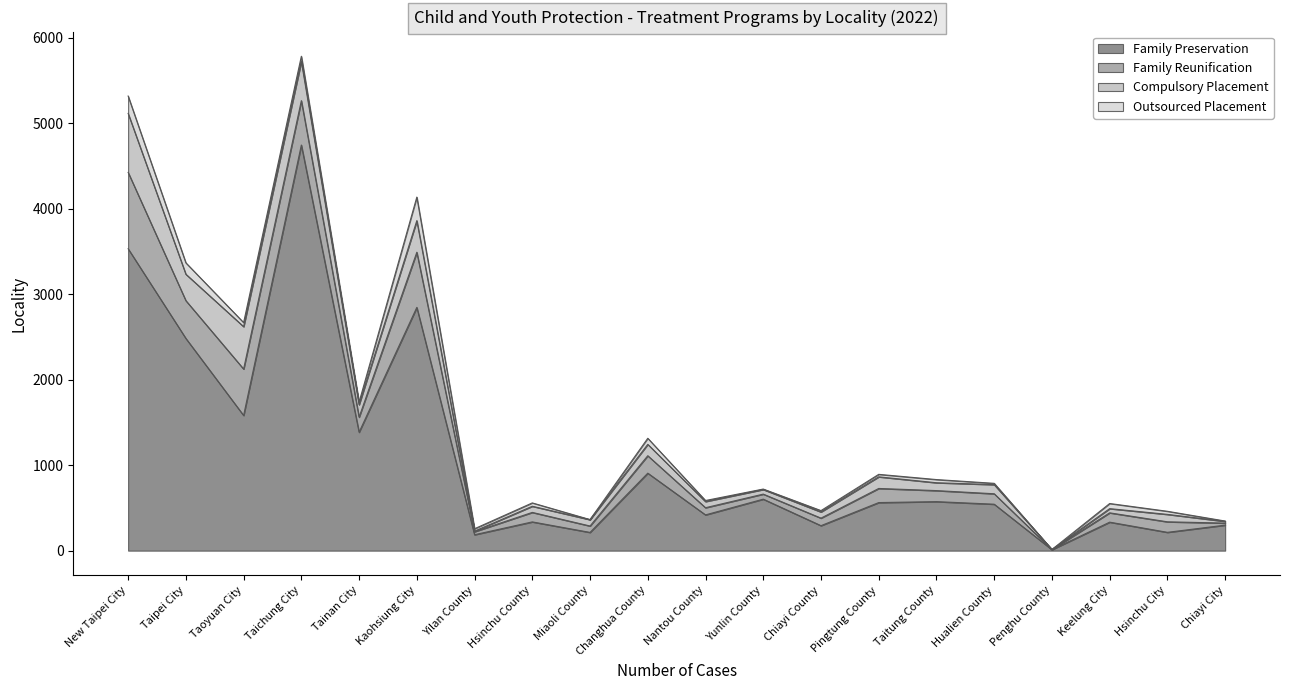

In Family Reunification, how many points are lower than both neighbors (excluding endpoints)?

6